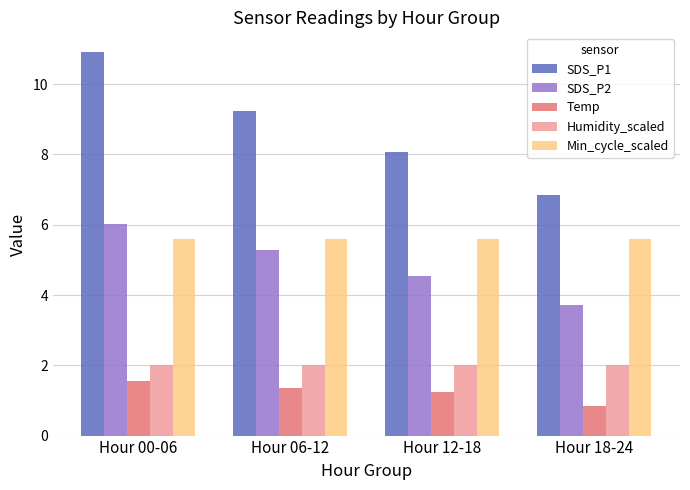

The value of SDS_P2 at Hour 00-06 is 6.0. True or false?

True